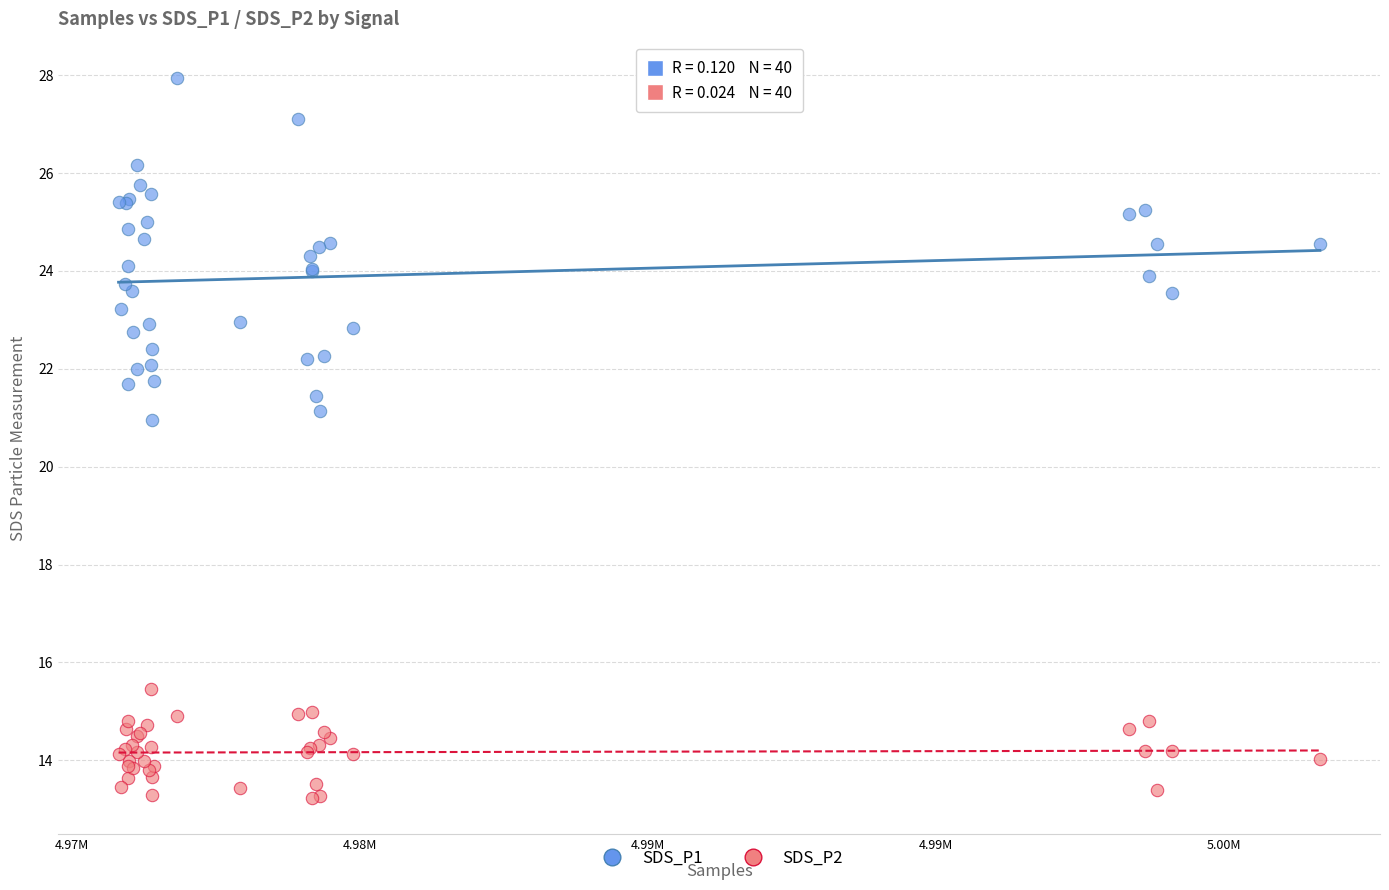

What are all the series names shown in the legend?

SDS_P1, SDS_P2